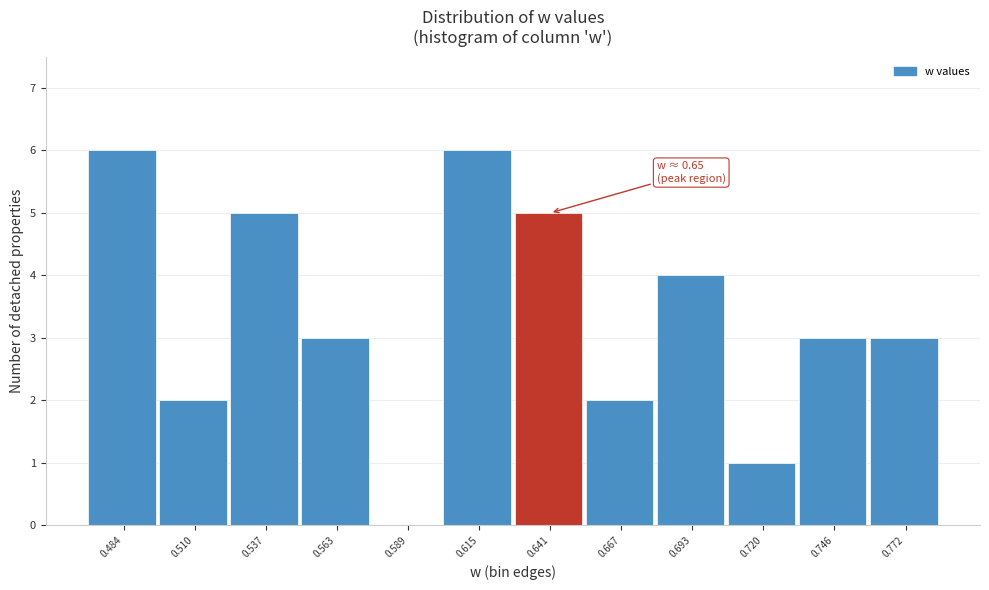

Reading left to right, extract all data points from this chart.

0.484=6	0.510=2	0.537=5	0.563=3	0.589=0	0.615=6	0.641=5	0.667=2	0.693=4	0.720=1	0.746=3	0.772=3